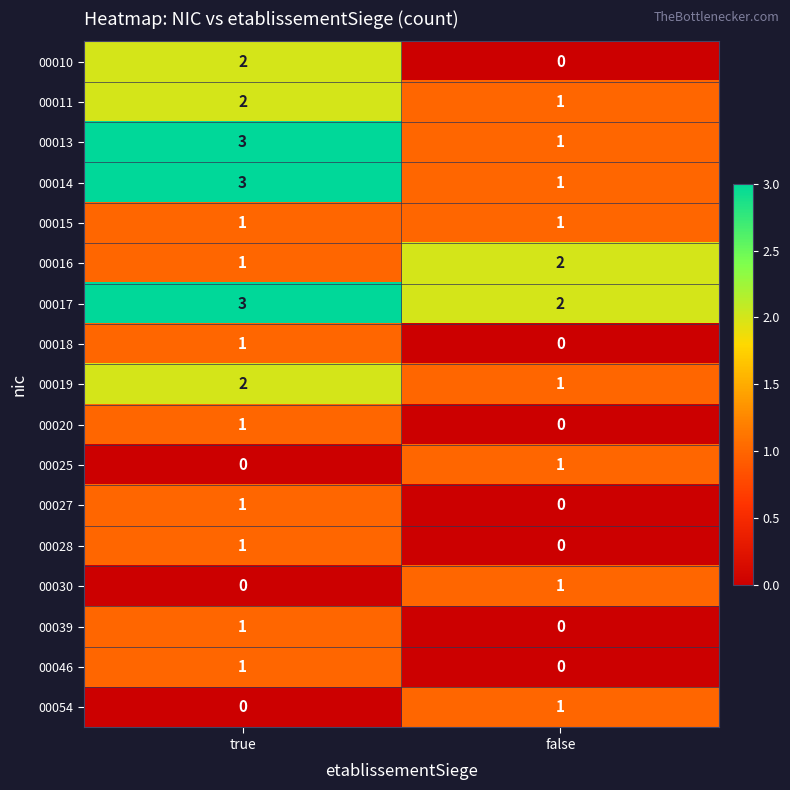

List the labels in order of 00030 value, largest first.

false, true